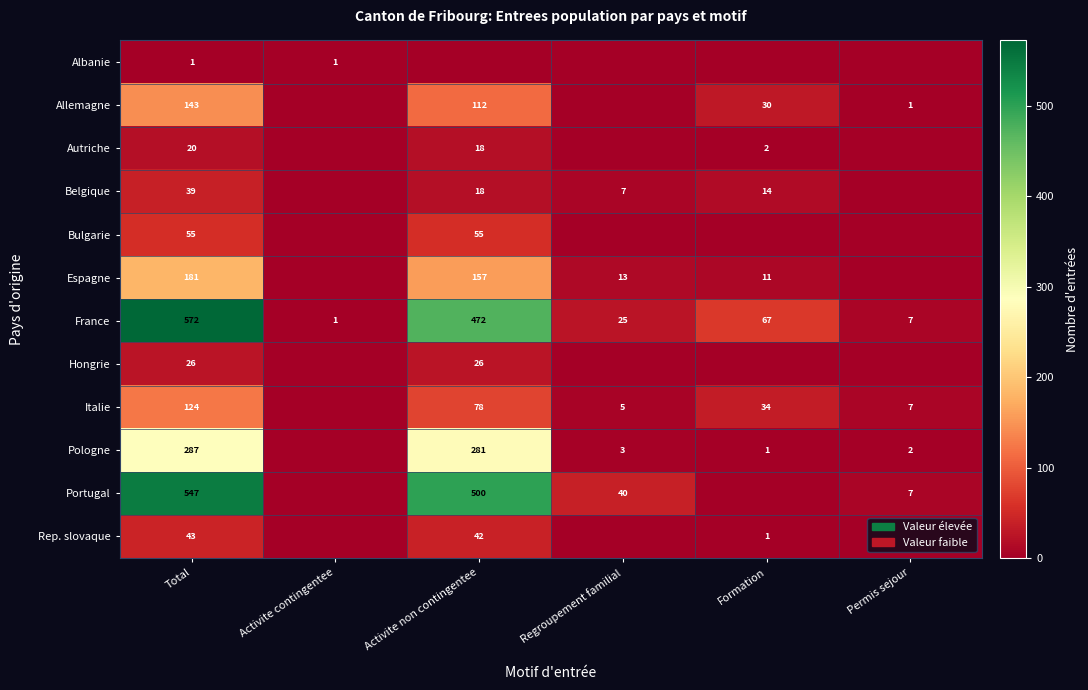

Rank the categories by France value from lowest to highest.

Activite contingentee, Permis sejour, Regroupement familial, Formation, Activite non contingentee, Total